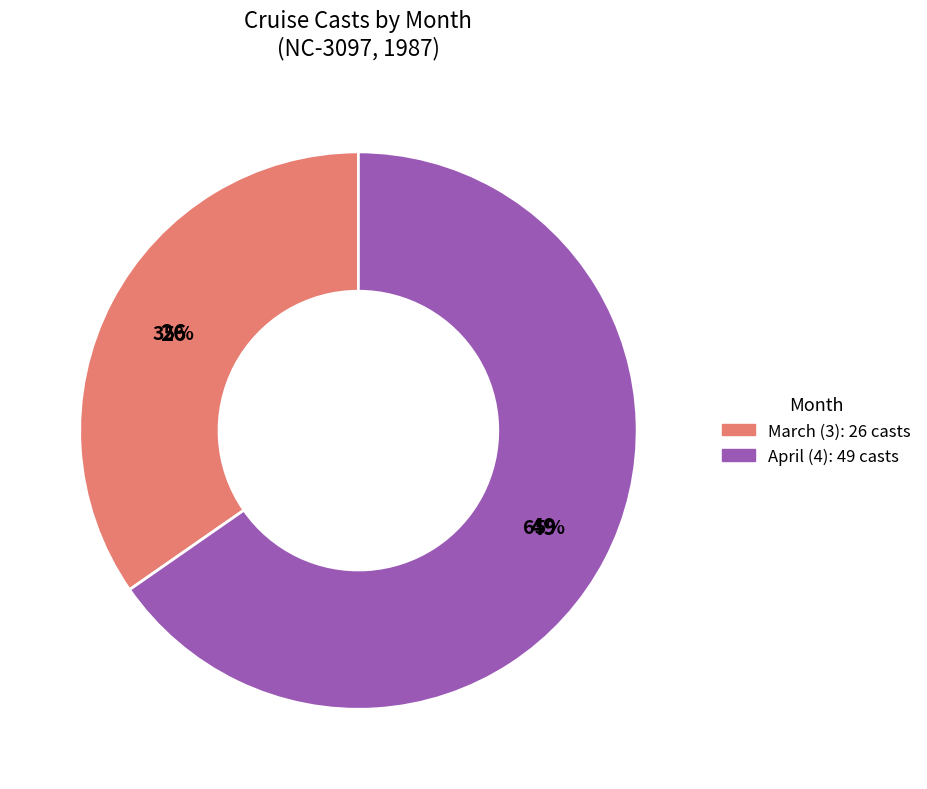

Does any single category account for the majority?

Yes